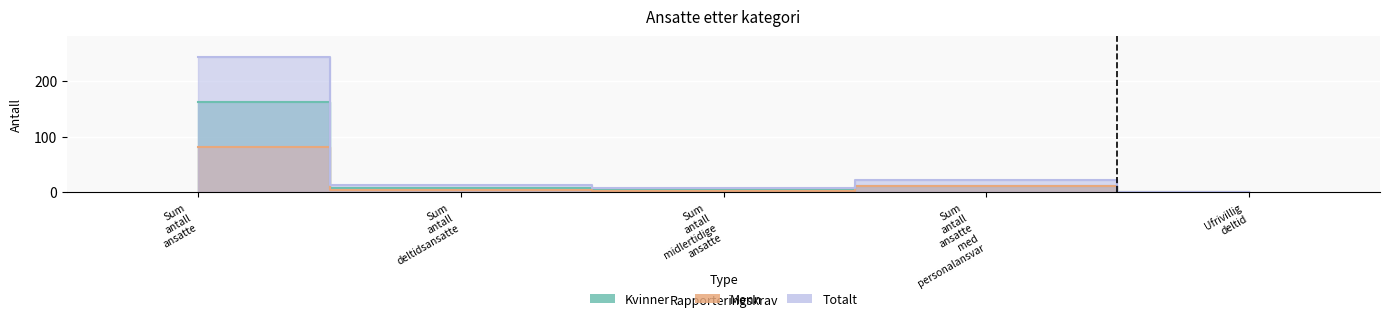

Reading right to left, what are all the values shown in this chart?

Kvinner: 0	11	5	8	162
Menn: 0	12	2	5	82
Totalt: 0	23	7	13	244